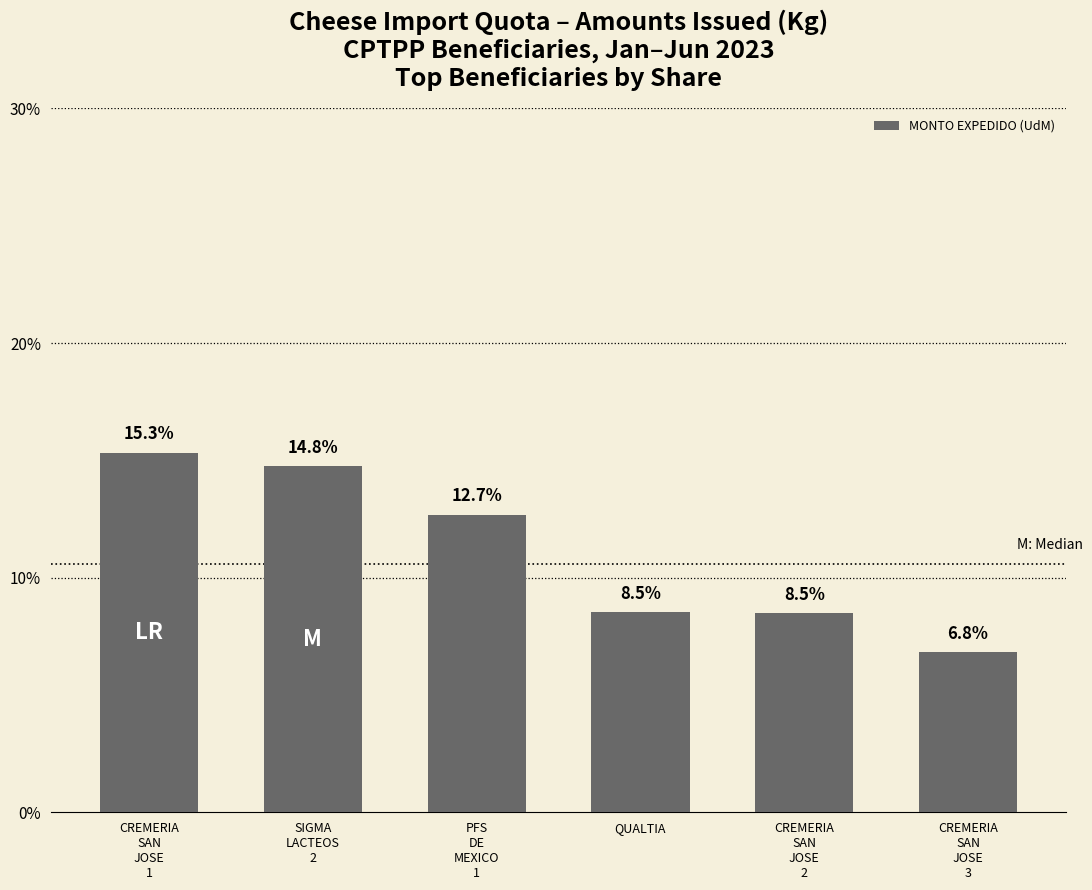

What is the sum of the values at SIGMA
LACTEOS
2 and CREMERIA
SAN
JOSE
1?

30.1